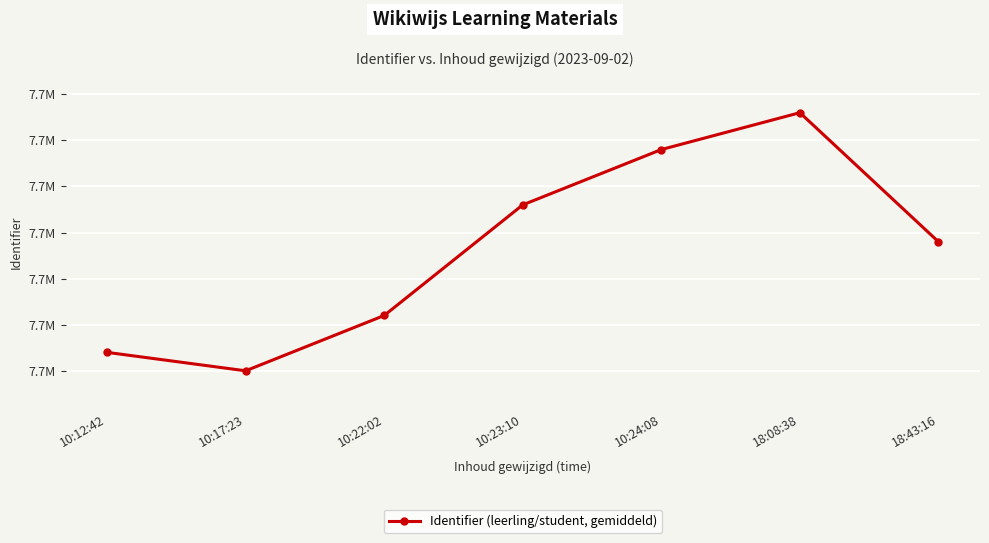

Approximately how many times larger is the value at 10:24:08 compared to 10:12:42?

1.0